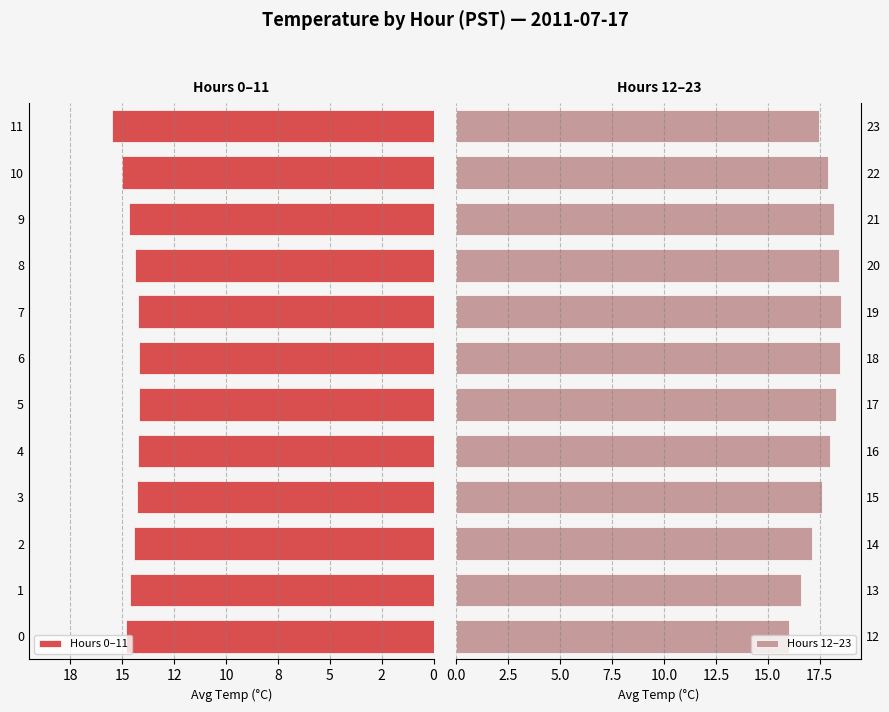

True or false: Hours 12–23 has a value of 27.2 at 22.

False